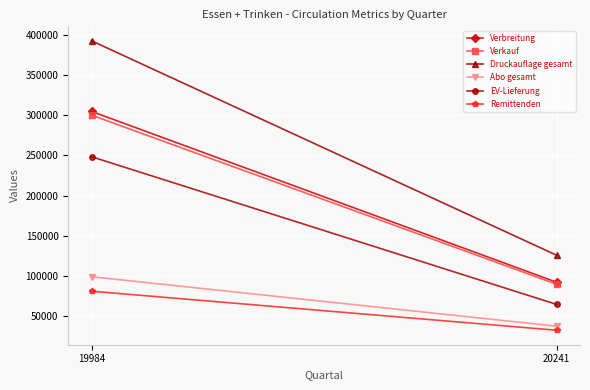

What is the difference between the highest and lowest values at 19984?

310969